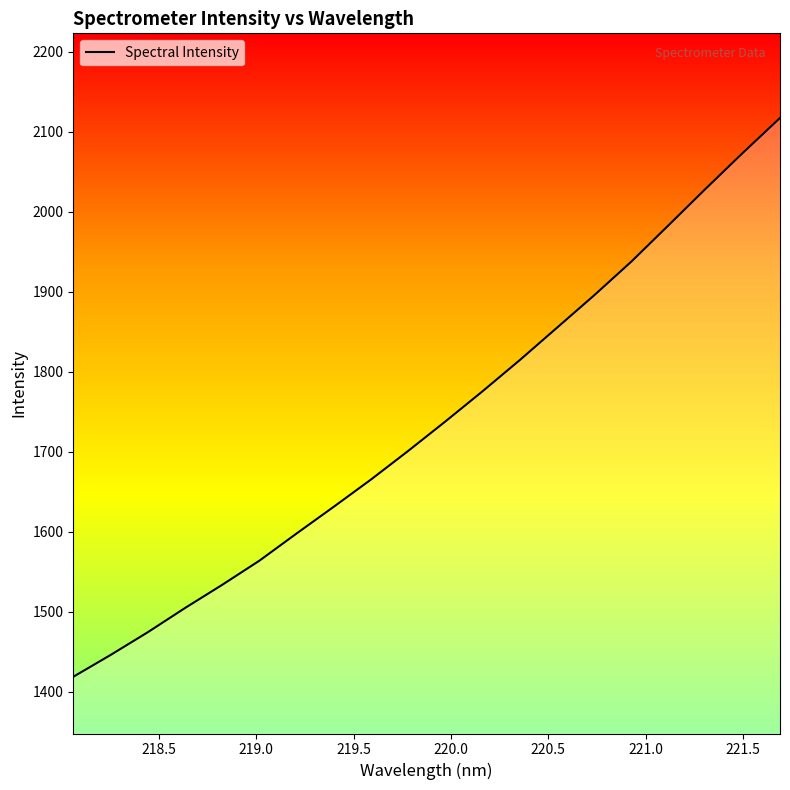

What is the smallest value displayed?

1418.5